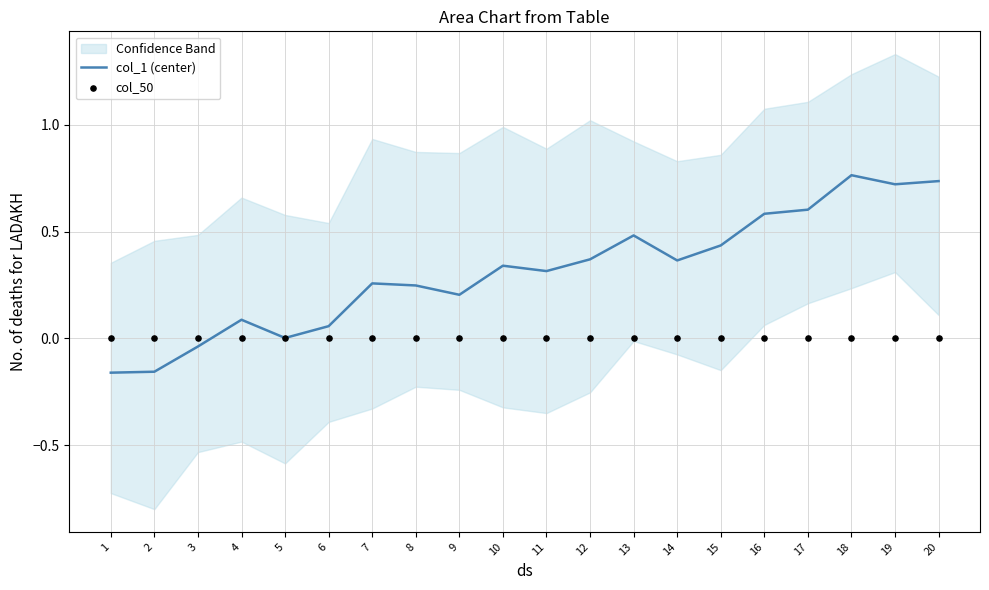

Is the value of col_50 at 9 greater than the value of col_1 (center) at 1?

Yes